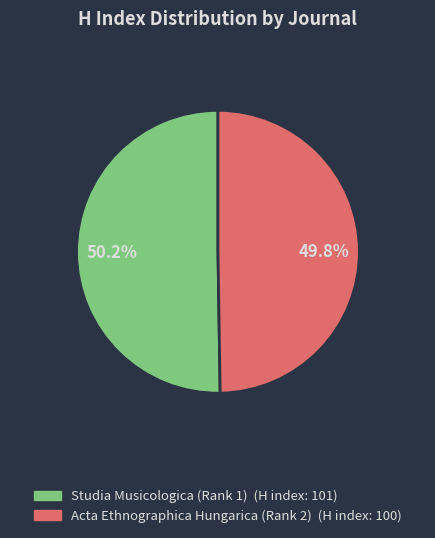

The Studia Musicologica (Rank 1) slice represents 50% of the pie. True or false?

True